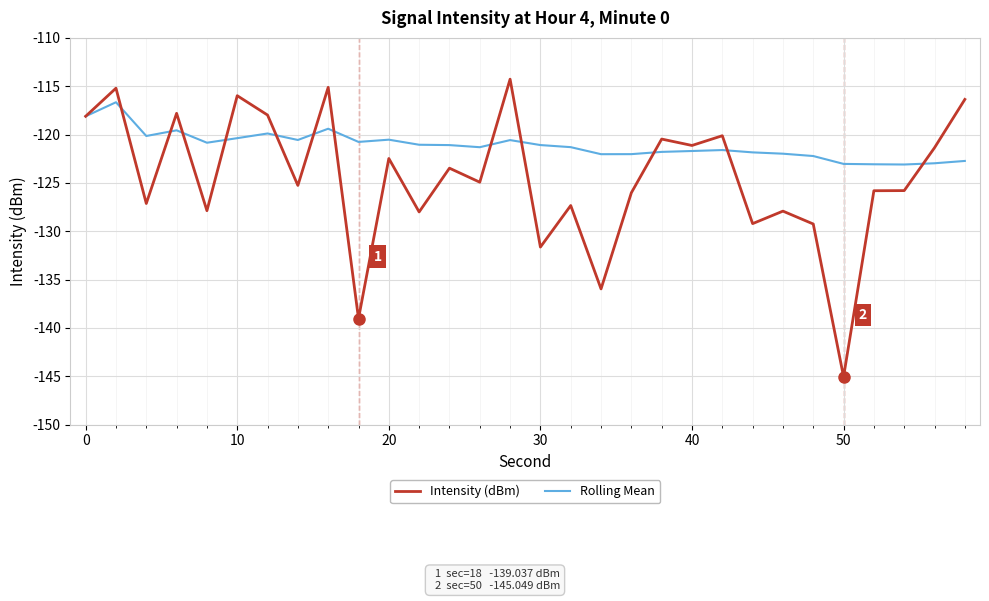

Rank the series by their maximum value, from highest to lowest.

Intensity (dBm), Rolling Mean